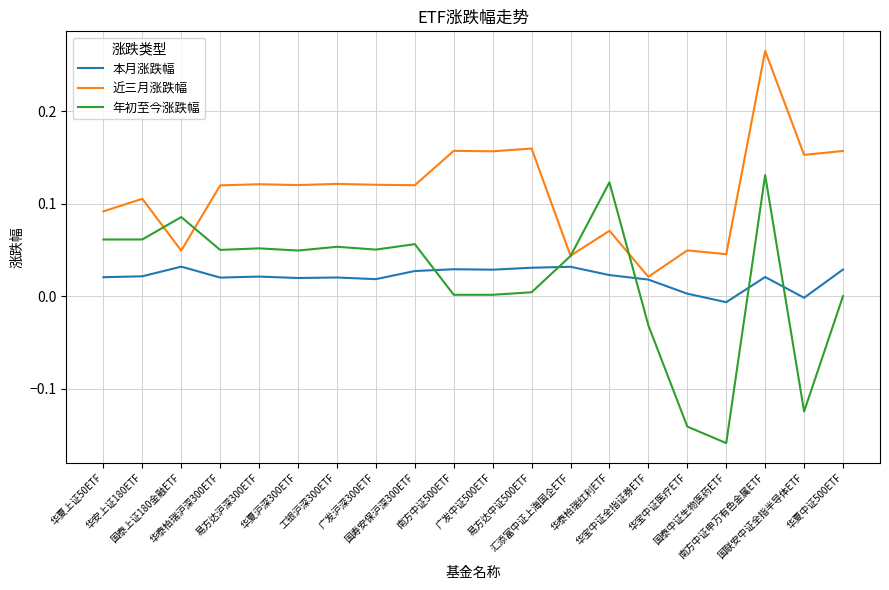

Which series has the widest spread of values?

年初至今涨跌幅